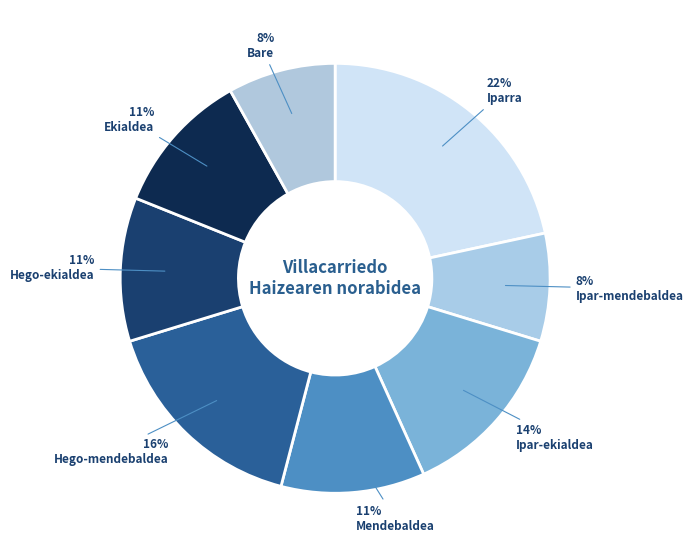

The Iparra slice represents 22% of the pie. True or false?

True